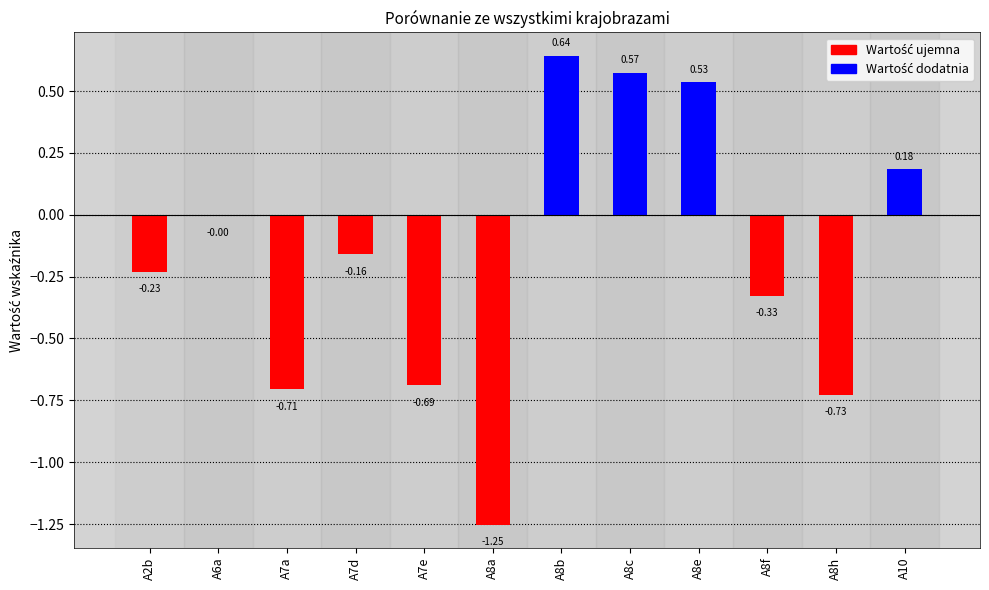

Which label corresponds to the largest value in the chart?

A8b